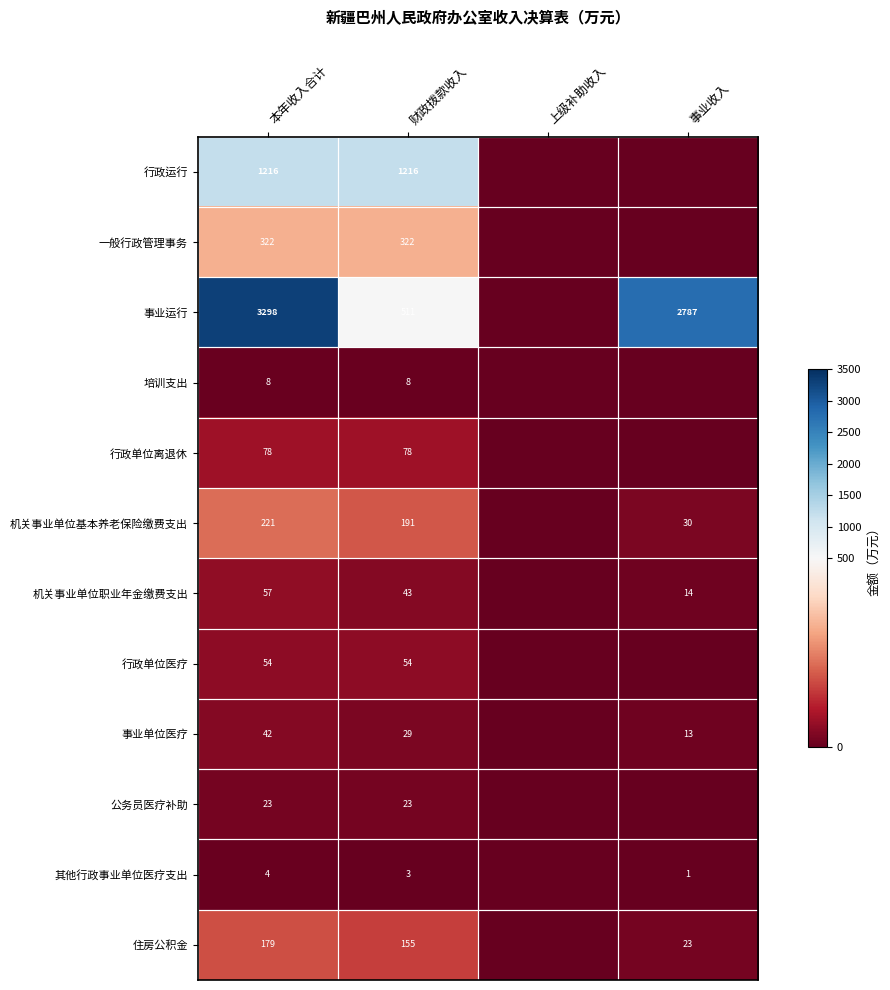

The value of 机关事业单位基本养老保险缴费支出 at 财政拨款收入 is 59. True or false?

False